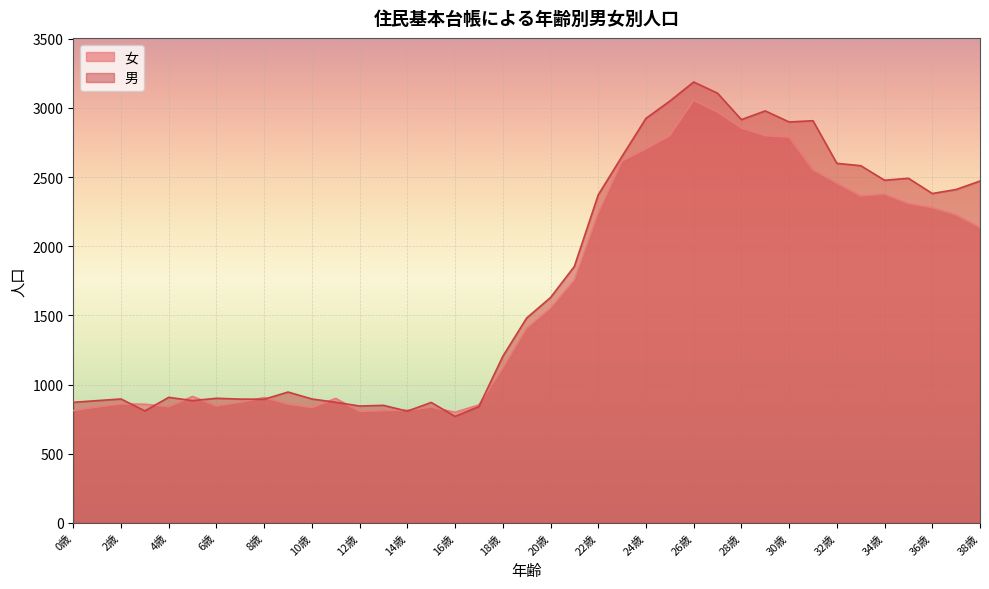

At which label is 女 closest to 1927?

21歳